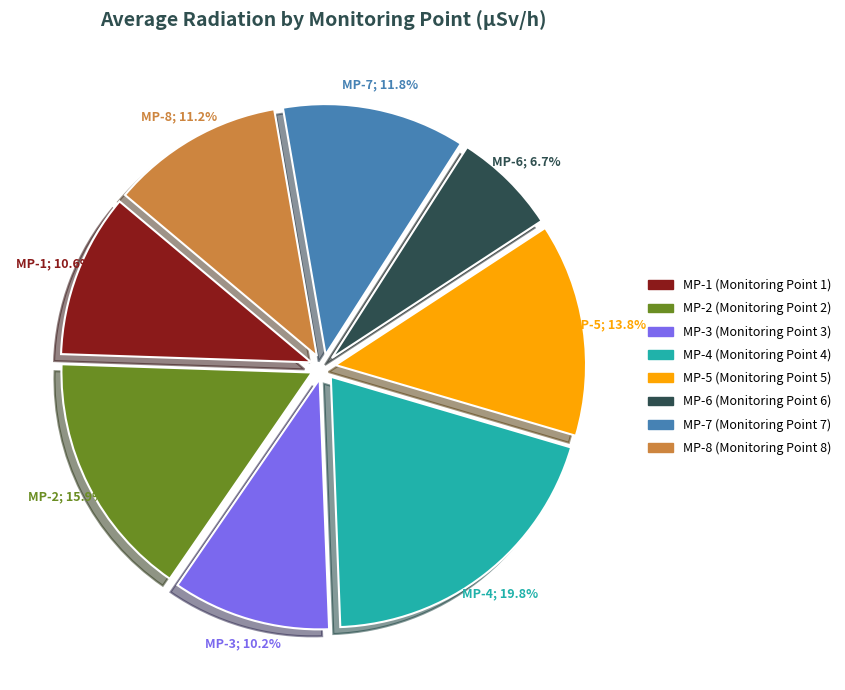

To the nearest percent, what is the average slice percentage?

12%